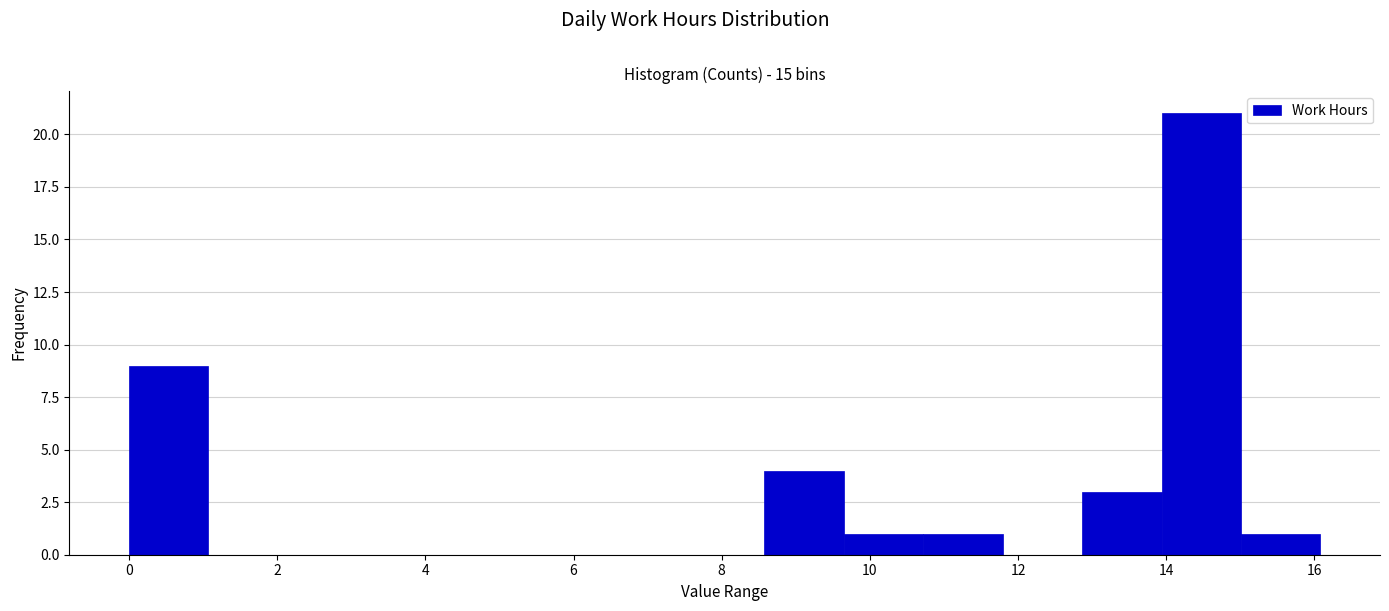

Reading left to right, list every bar in this chart as the range it spans on the x-axis followed by its height. Neither the bar edges nor the heights are printed on the chart, so give them approximately, as read against the axes.

0.0 to 1.0: 9
1.0 to 2.2: 0
2.2 to 3.2: 0
3.2 to 4.2: 0
4.2 to 5.4: 0
5.4 to 6.4: 0
6.4 to 7.6: 0
7.6 to 8.6: 0
8.6 to 9.6: 4
9.6 to 10.8: 1
10.8 to 11.8: 1
11.8 to 12.8: 0
12.8 to 14.0: 3
14.0 to 15.0: 21
15.0 to 16.0: 1